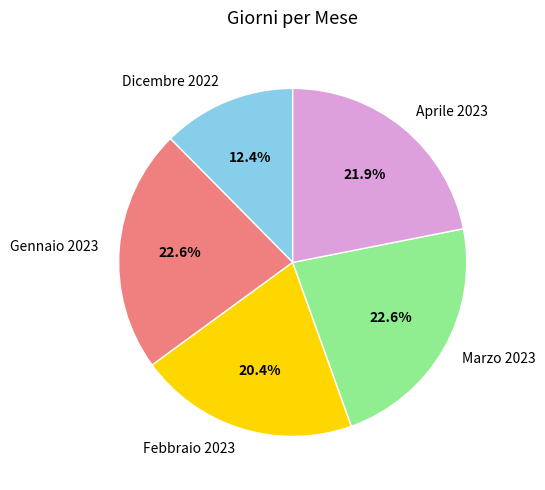

True or false: Dicembre 2022 accounts for 12% of the total.

True